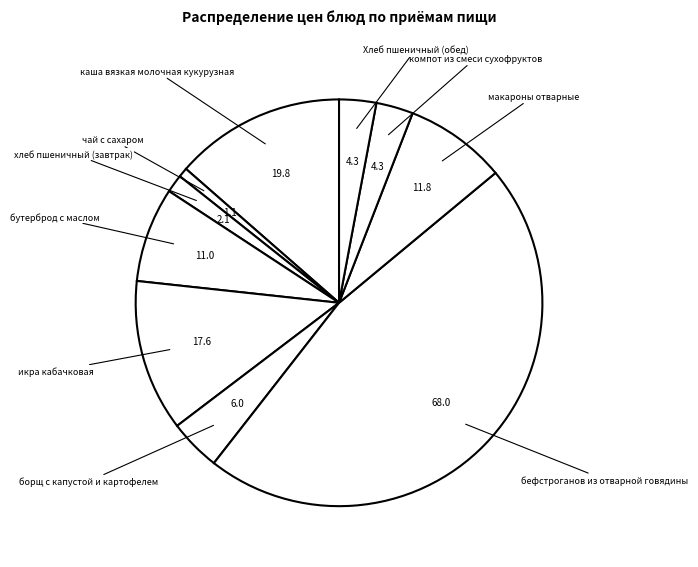

What is the smallest slice in the pie chart?

чай с сахаром